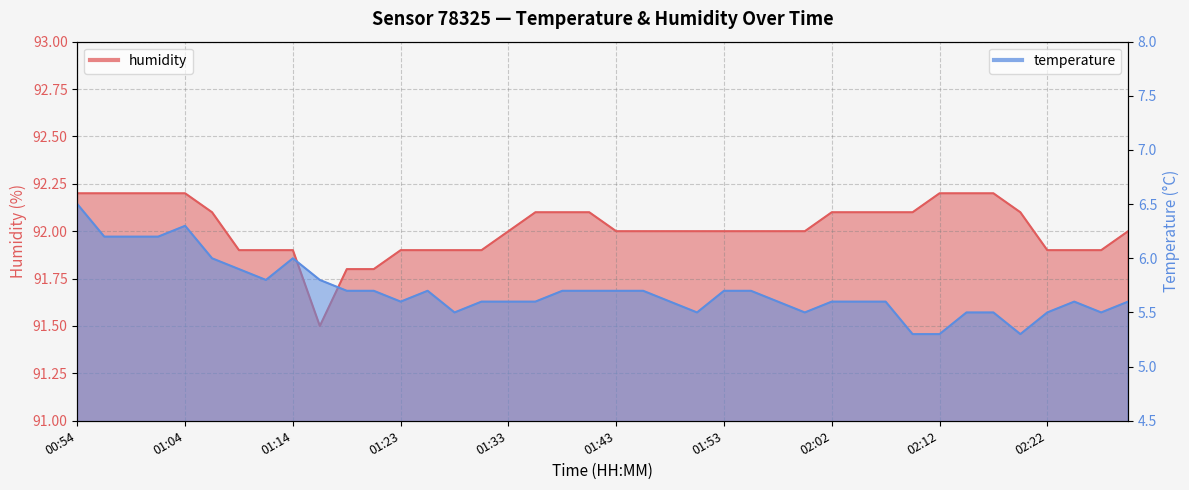

Where does the humidity series first go above 92?

00:54